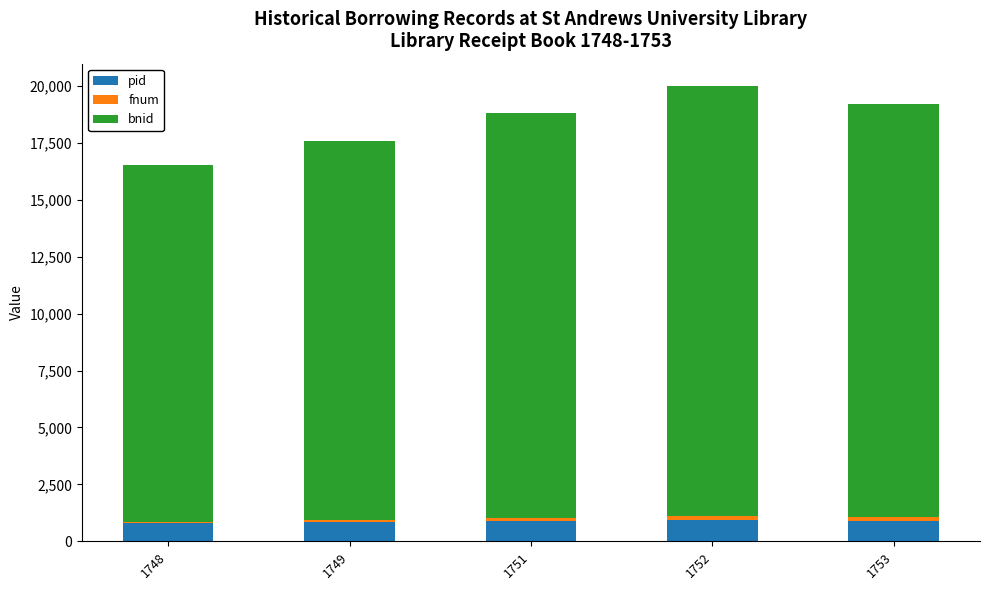

True or false: pid has a value of 935 at 1752.

True